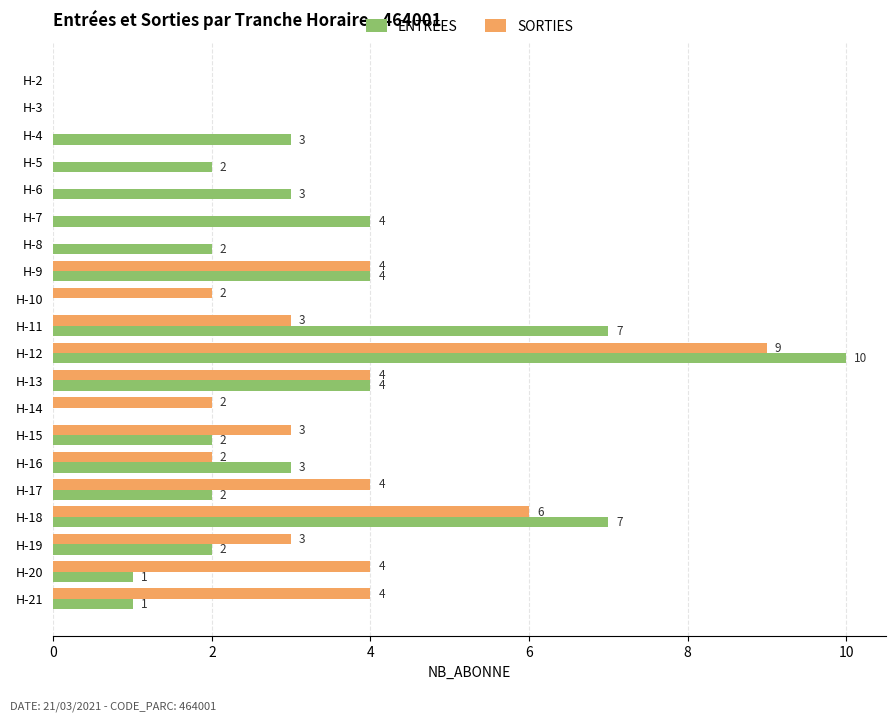

Between H-12 and H-19, which series saw the biggest shift?

ENTREES